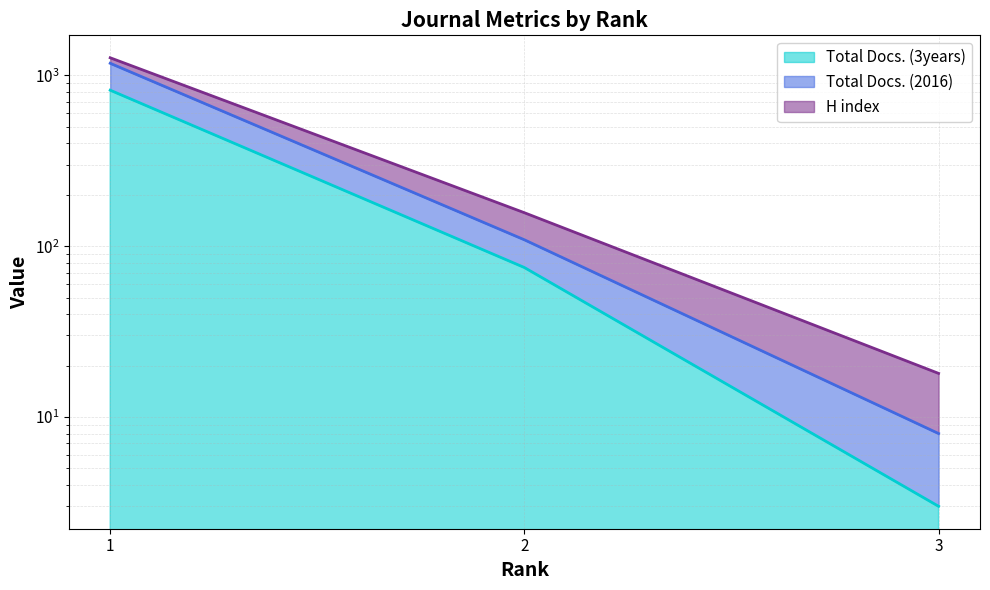

What is the maximum value shown in the chart?

1177